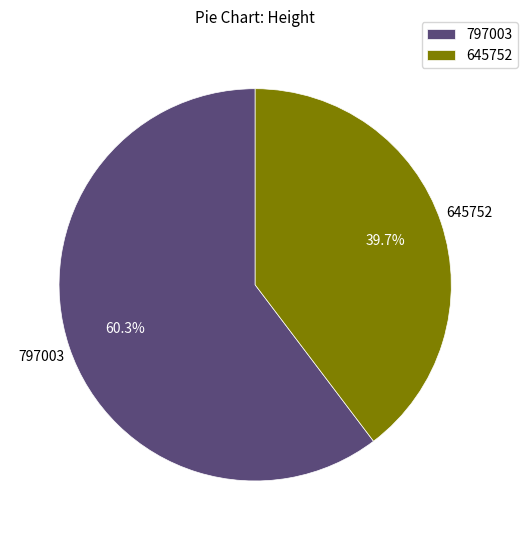

To the nearest percent, what percentage of the pie is 797003?

60%